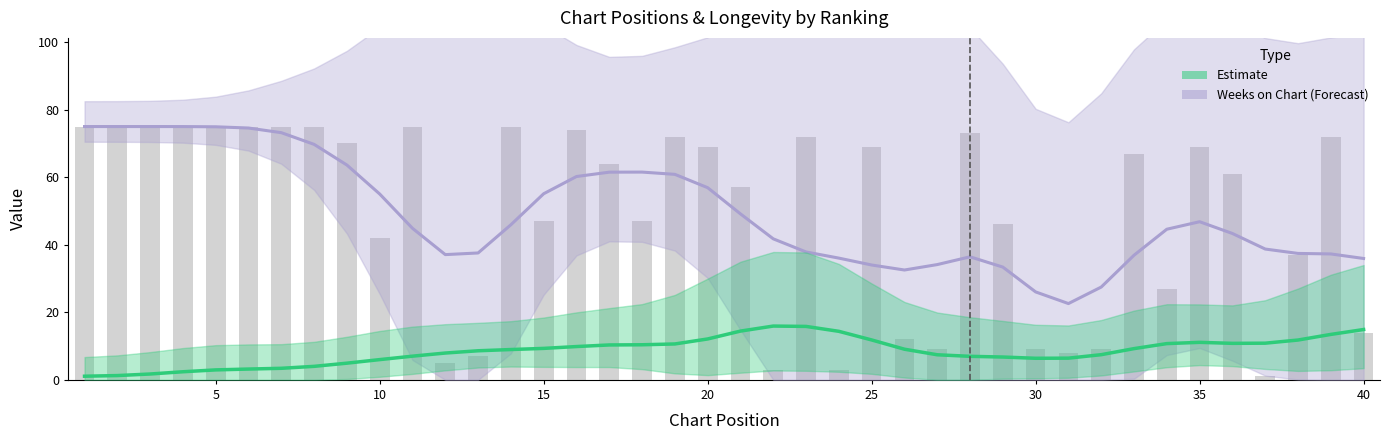

Reading right to left, what are all the values shown in this chart?

14	72	37	1	61	69	27	67	9	8	9	46	73	9	12	69	3	72	3	57	69	72	47	64	74	47	75	7	5	75	42	70	75	75	75	75	75	75	75	75